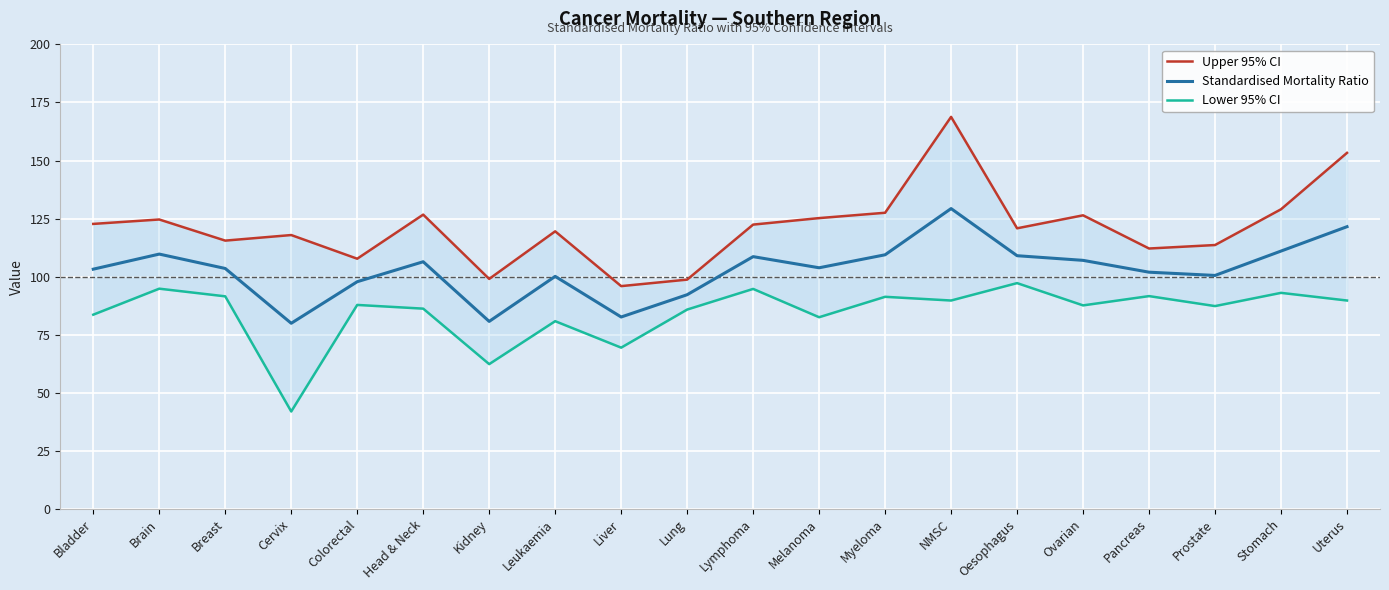

Is the value of Lower 95% CI at Liver greater than the value of Standardised Mortality Ratio at Oesophagus?

No